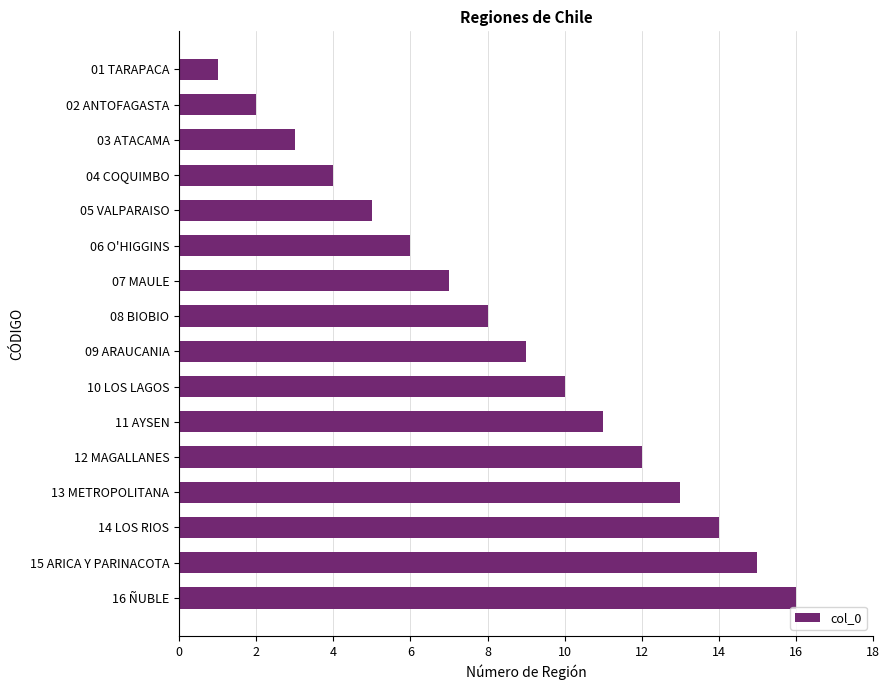

What is the label of the 7th bar from the top?

07 MAULE